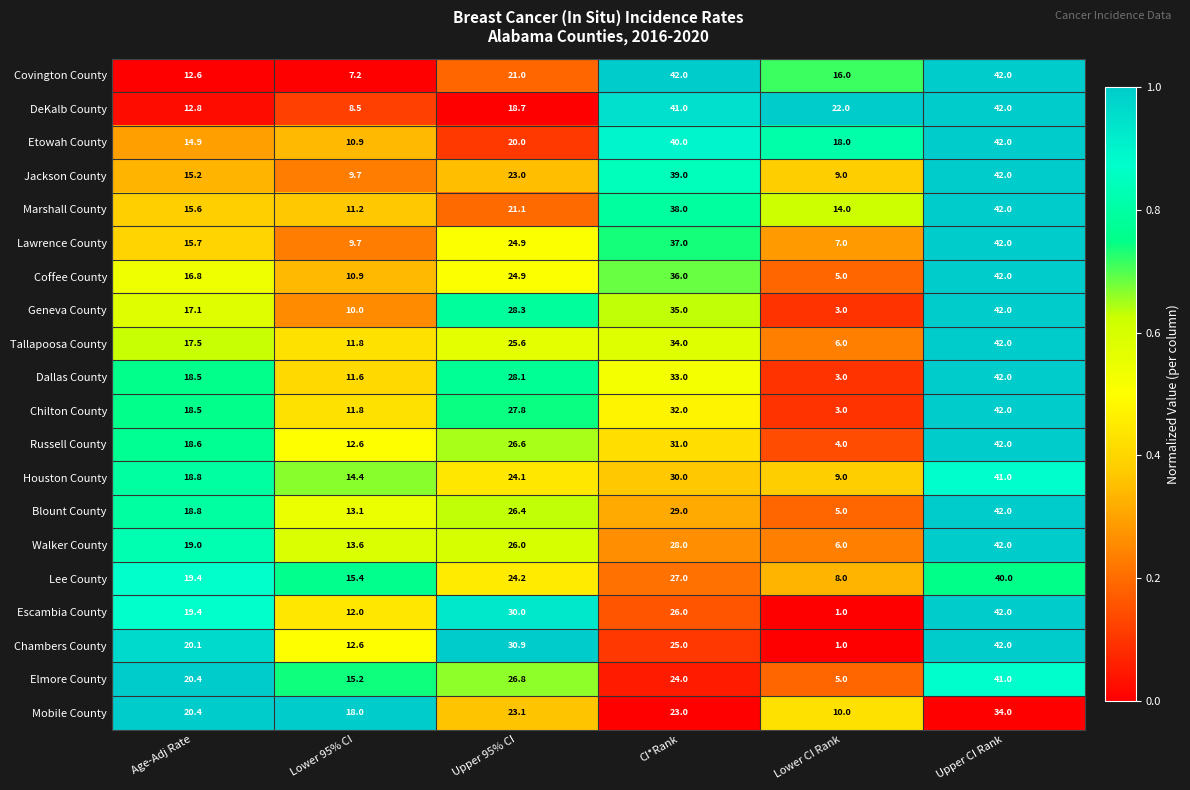

Rank the categories by Geneva County value from lowest to highest.

Lower CI Rank, Lower 95% CI, Age-Adj Rate, Upper 95% CI, CI*Rank, Upper CI Rank